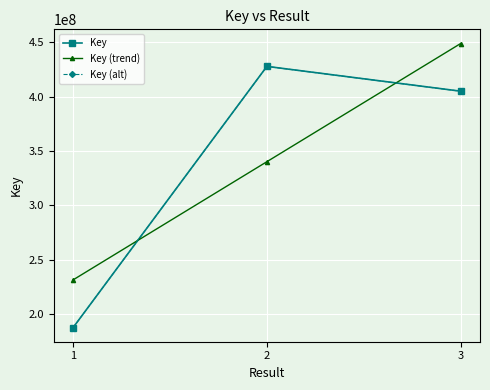

The value of Key at 2 is 427833891.0. True or false?

True